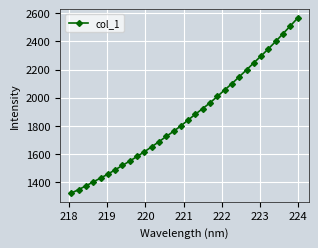

What is the difference between the maximum and minimum values?

1242.7